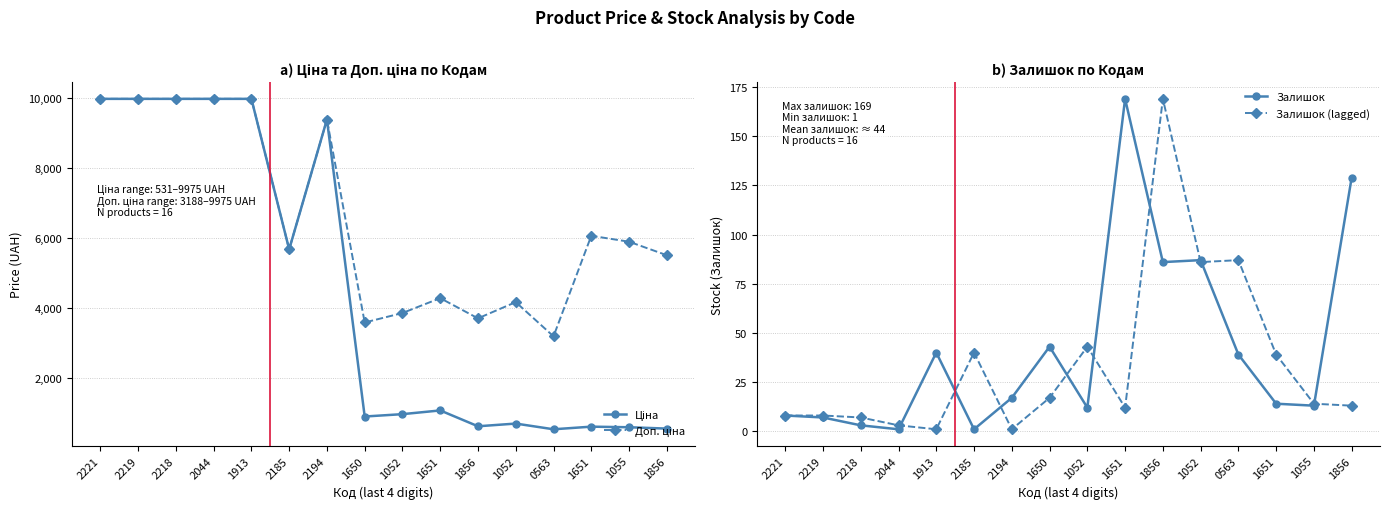

After their last crossing, which series has the higher values: Залишок or Залишок (lagged)?

Залишок